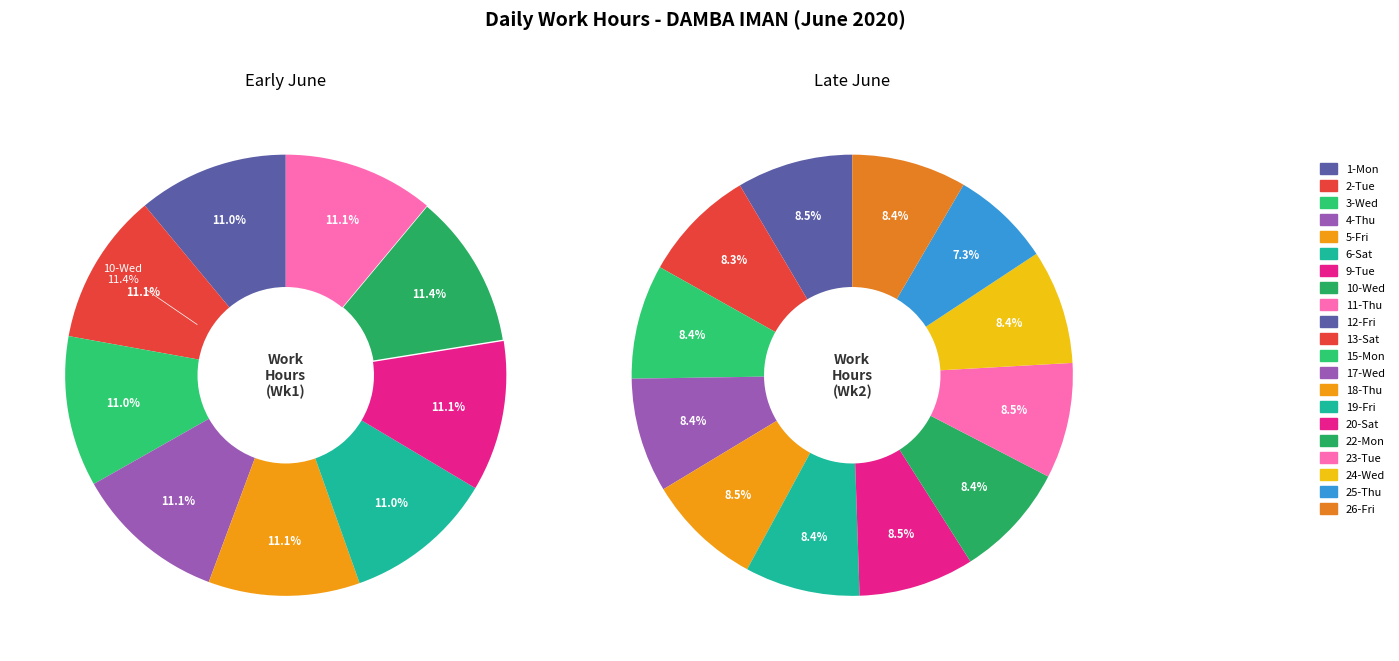

True or false: 15-Mon accounts for 1% of the total.

False